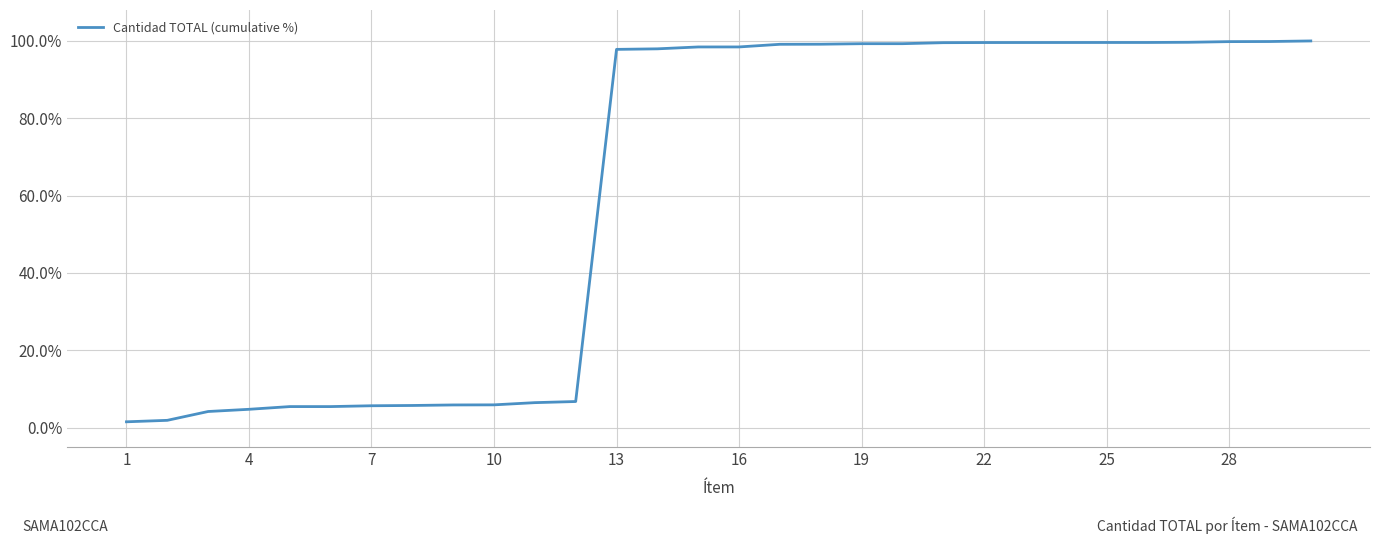

What is the greatest value displayed?

100.0